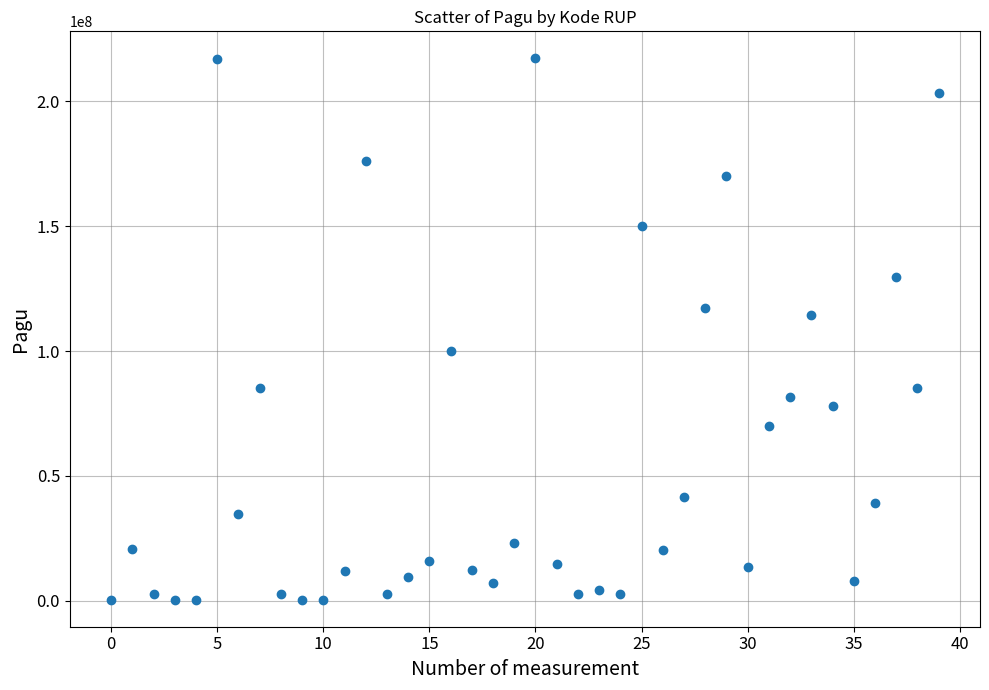

What Y value in the scatter plot is closest to 108830000?

114296000